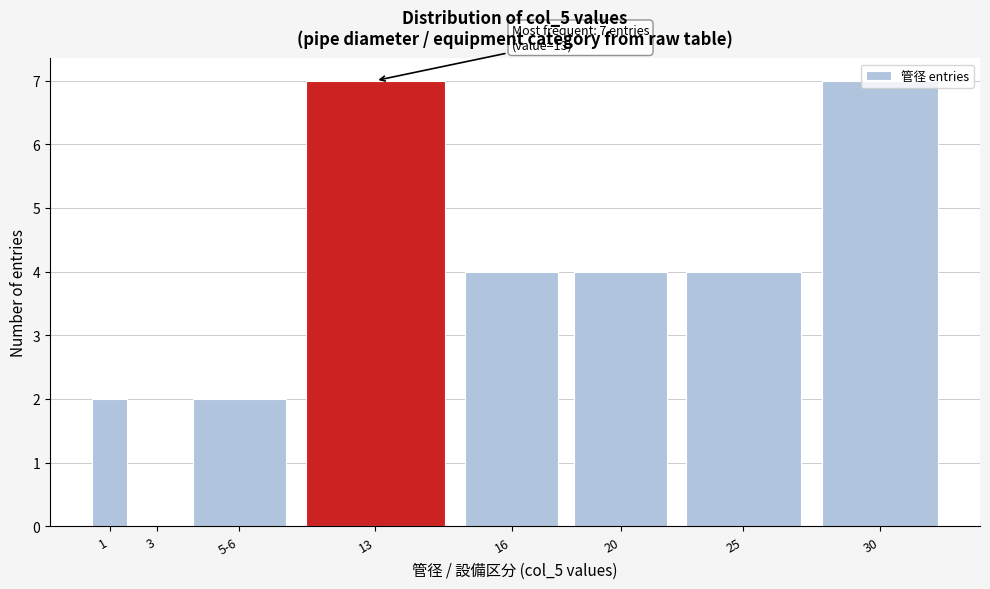

What is the greatest value displayed?

7